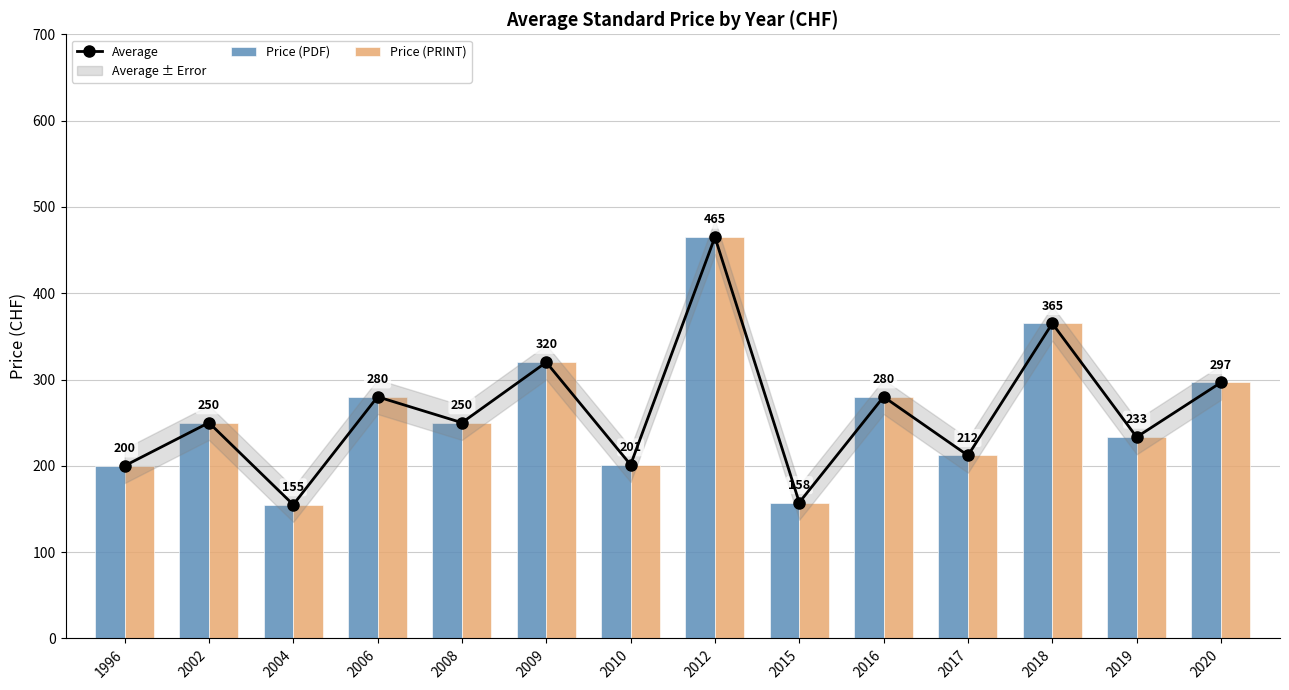

At how many categories does at least one series exceed 328?

2